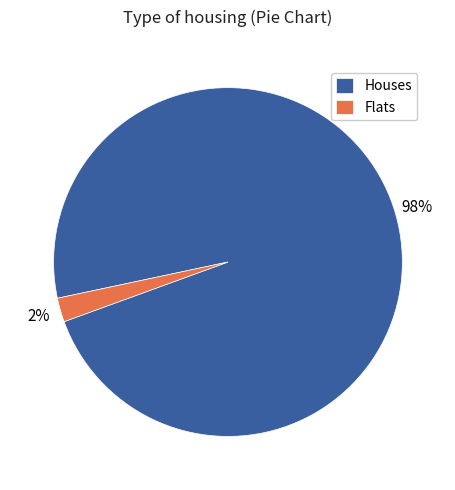

How many segments does this pie chart have?

2